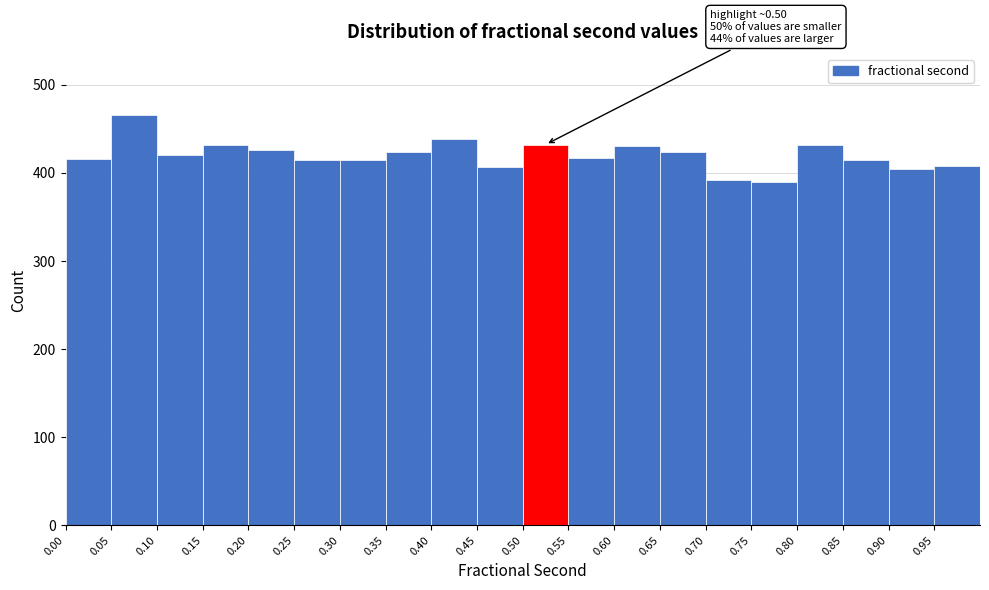

Over which range of the x-axis is the bar tallest?

0.05 to 0.10